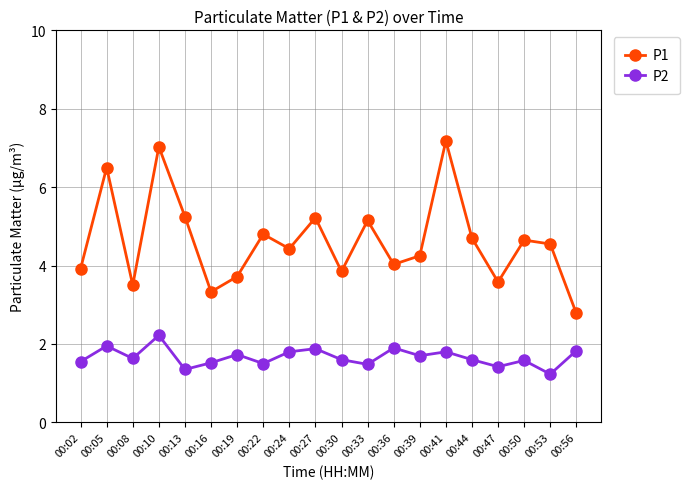

What is the value of the P1 point at the 11th from the left?

3.9